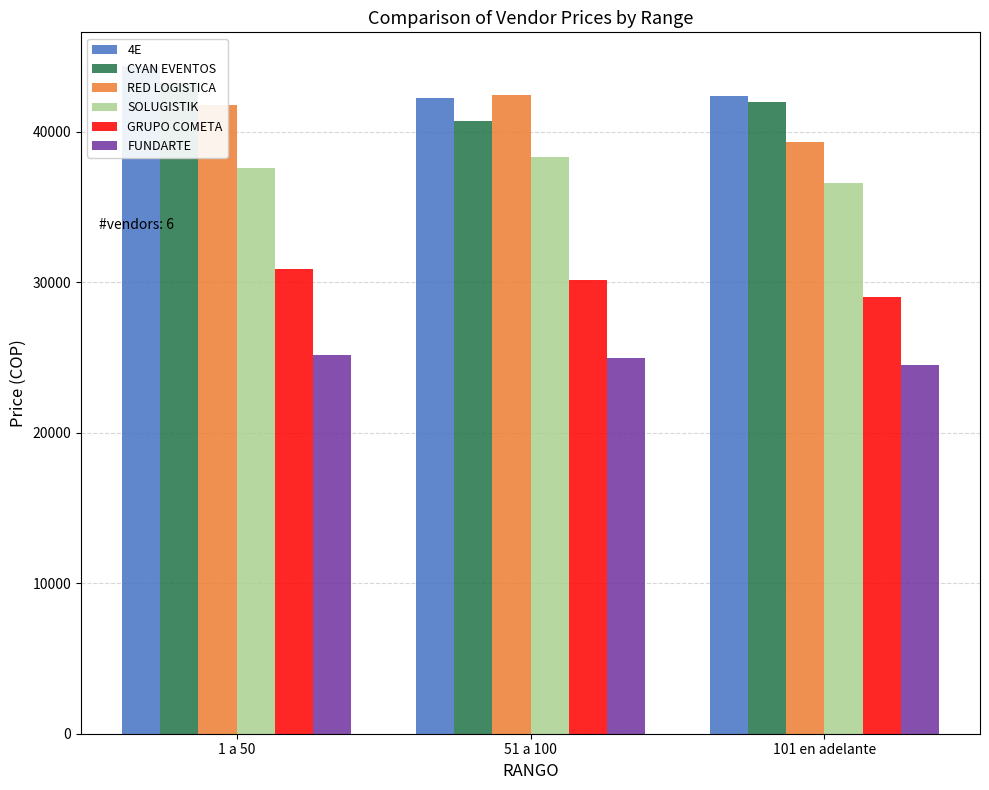

Is it true that RED LOGISTICA equals 41789.2 at 1 a 50?

True